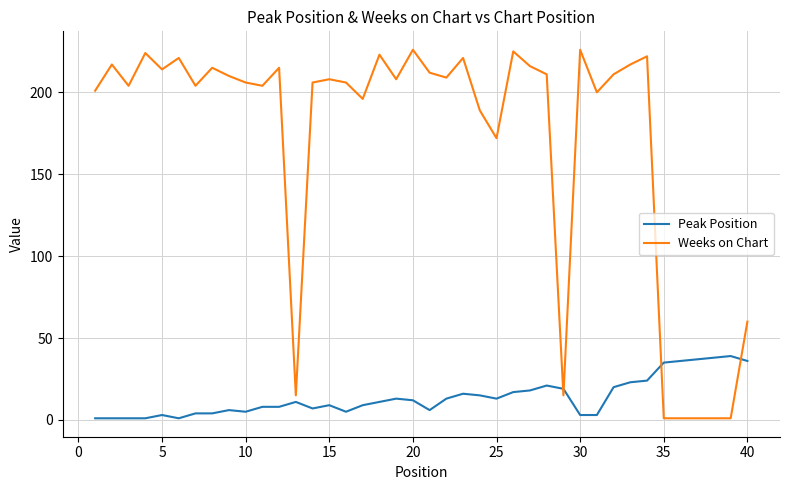

Which series has the largest total across all categories?

Weeks on Chart